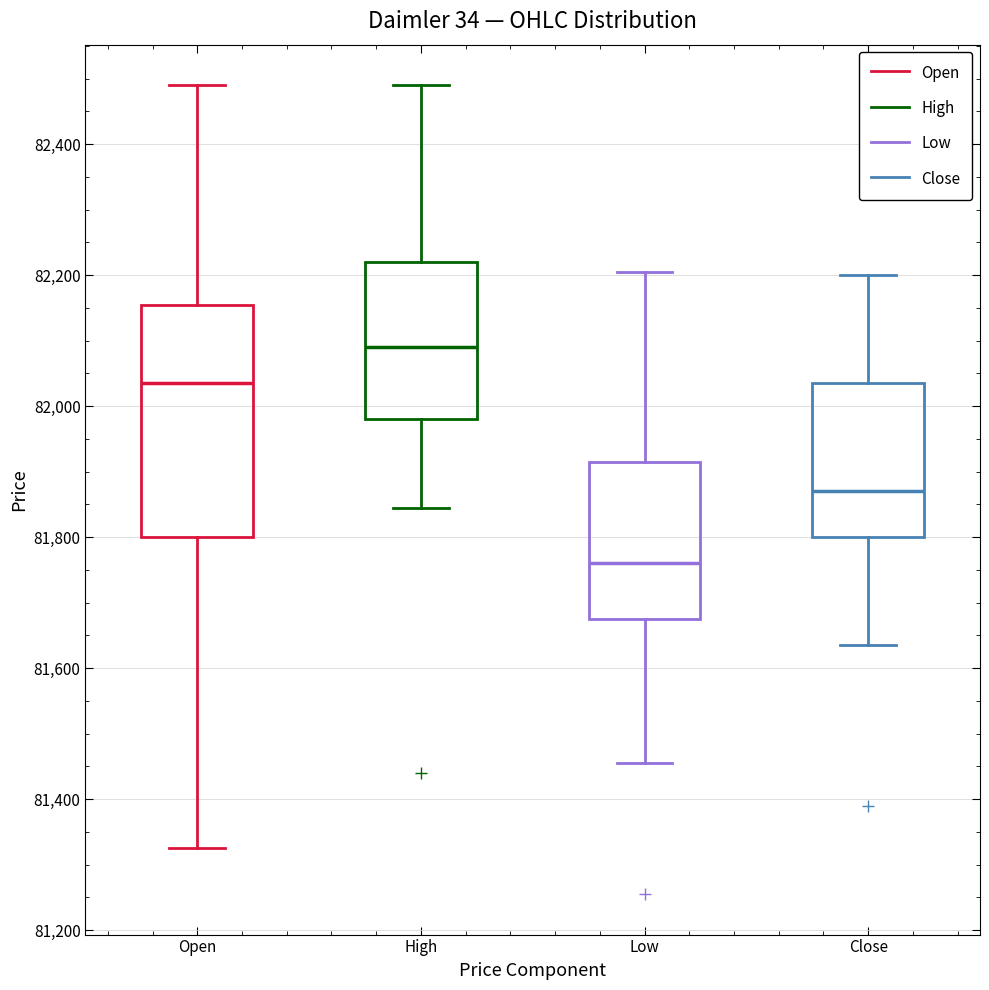

Reading left to right, transcribe this box plot: for each box, give where its median line is, the range the box spans, and where its two whiskers end, as read against the y-axis. The values are not printed on the chart, so give them approximately, as read against the axis.

Open: median 82040, box 81800 to 82160, whiskers 81320 to 82500
High: median 82100, box 81980 to 82220, whiskers 81840 to 82500
Low: median 81760, box 81680 to 81920, whiskers 81460 to 82200
Close: median 81880, box 81800 to 82040, whiskers 81640 to 82200